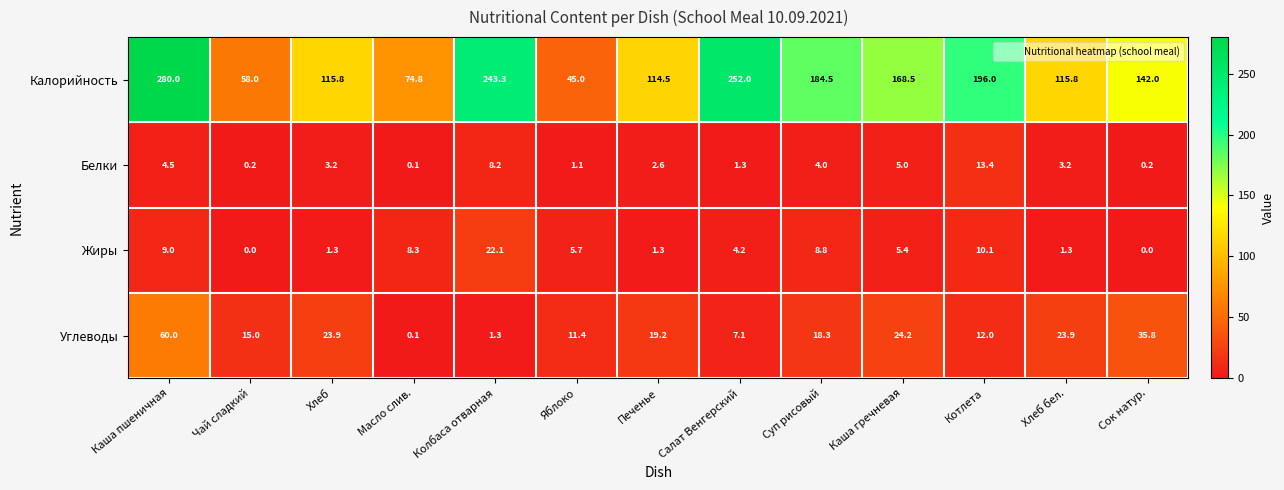

At which label is Калорийность closest to 162?

Каша гречневая